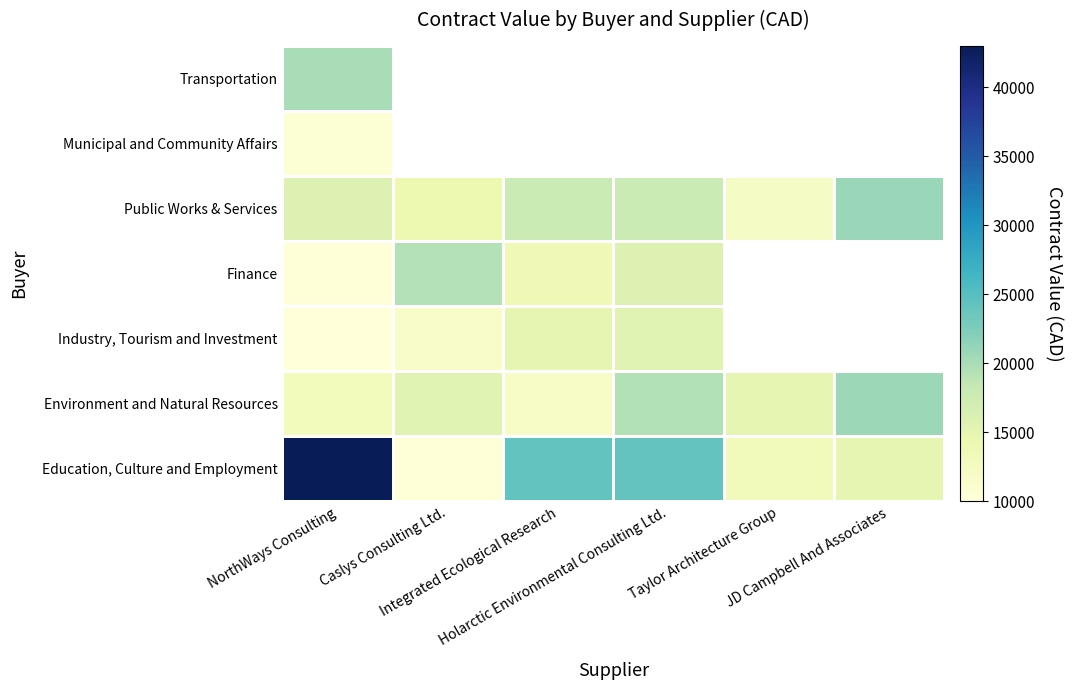

True or false: Industry, Tourism and Investment has a value of 10473.1 at Integrated Ecological Research.

False